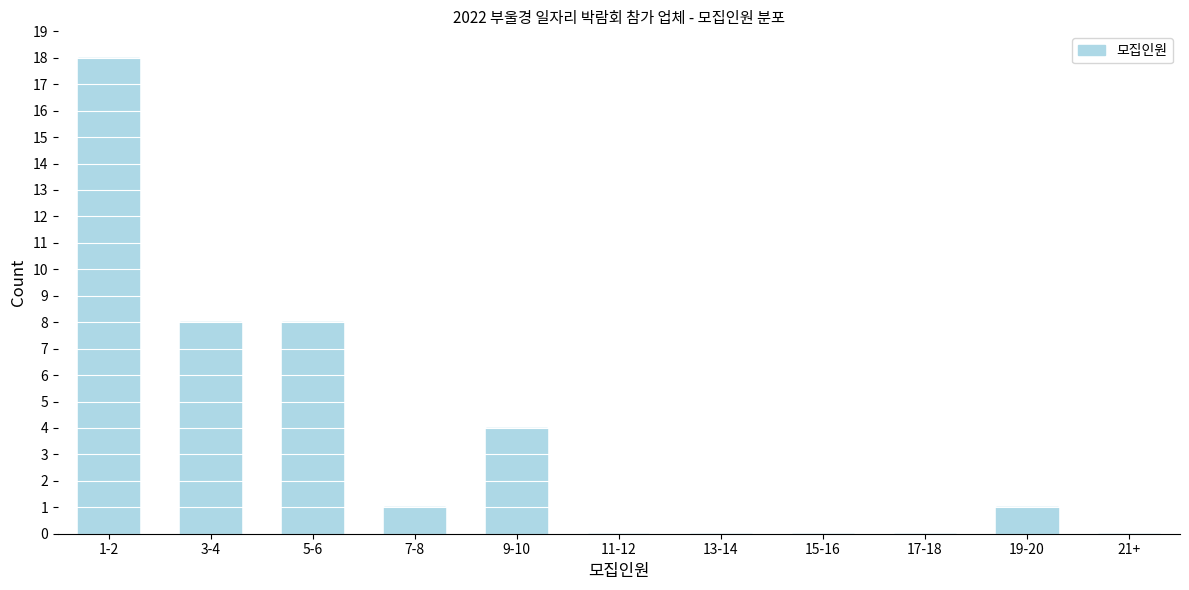

Reading left to right, what are all the values shown in this chart?

1-2=18	3-4=8	5-6=8	7-8=1	9-10=4	11-12=0	13-14=0	15-16=0	17-18=0	19-20=1	21+=0